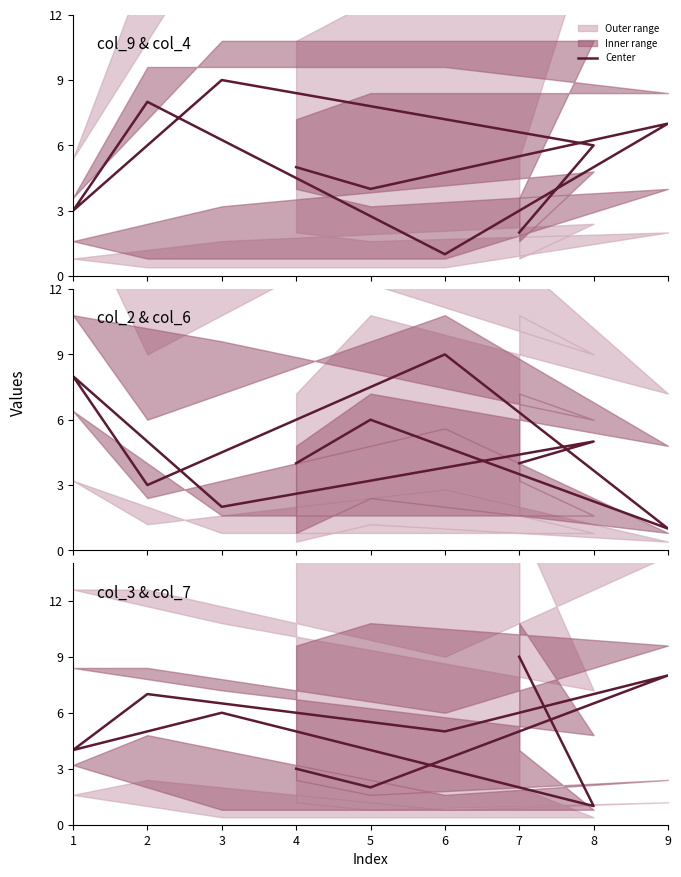

What is the maximum value shown in the chart?

9